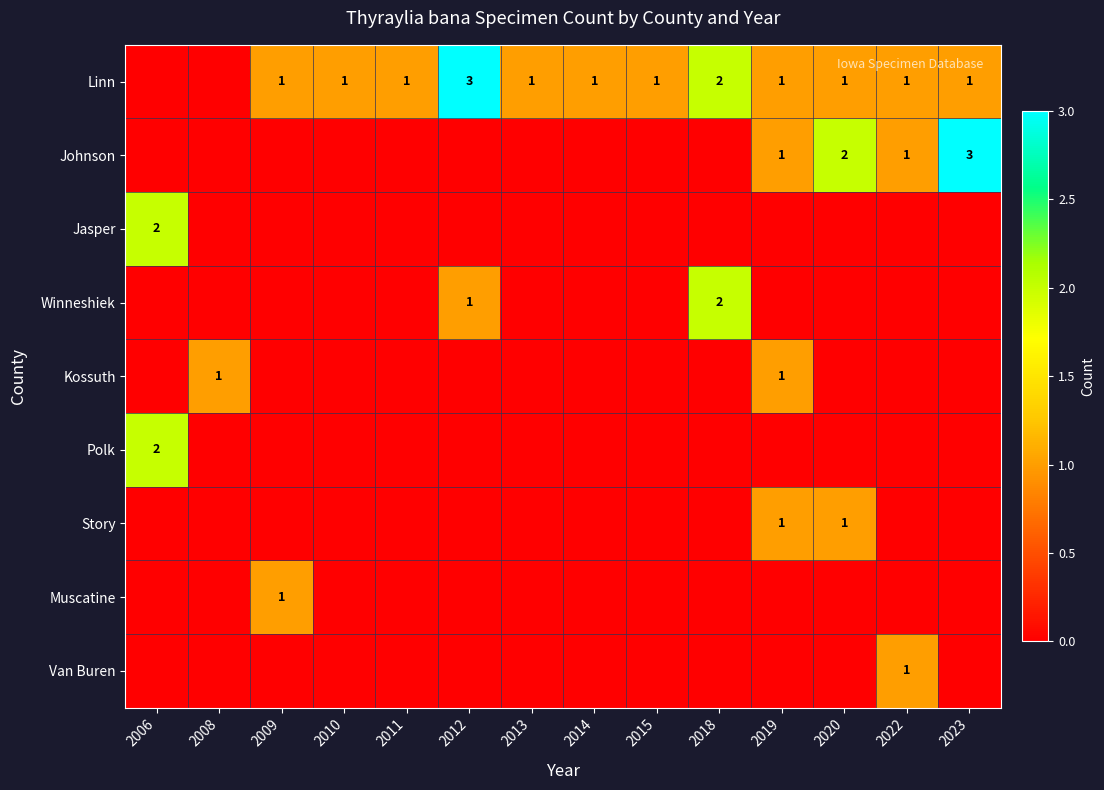

How many values in Jasper are above zero?

1